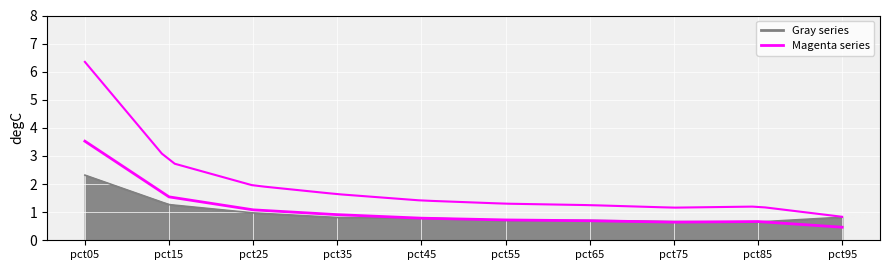

Reading right to left, list all the values displayed in this chart.

Gray series: pct95=0.8	pct85=0.7	pct75=0.7	pct65=0.7	pct55=0.7	pct45=0.8	pct35=0.8	pct25=1.0	pct15=1.3	pct05=2.3
Magenta series: pct95=0.5	pct85=0.7	pct75=0.6	pct65=0.7	pct55=0.7	pct45=0.8	pct35=0.9	pct25=1.1	pct15=1.5	pct05=3.5